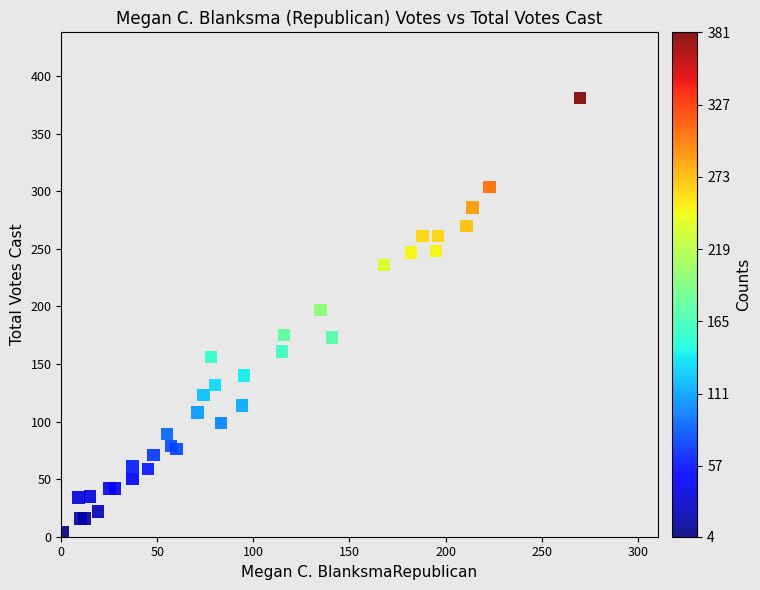

What Y value in the scatter plot is closest to 192?

197